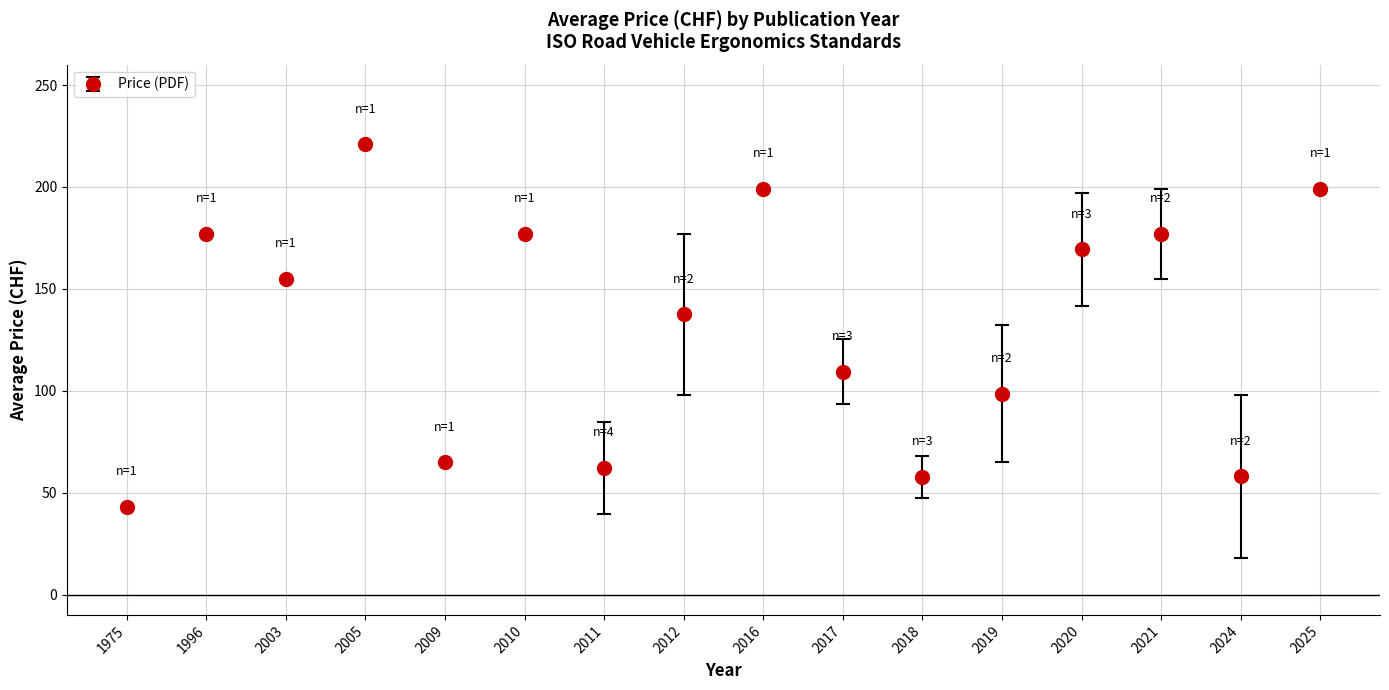

What is the maximum value shown in the chart?

221.0